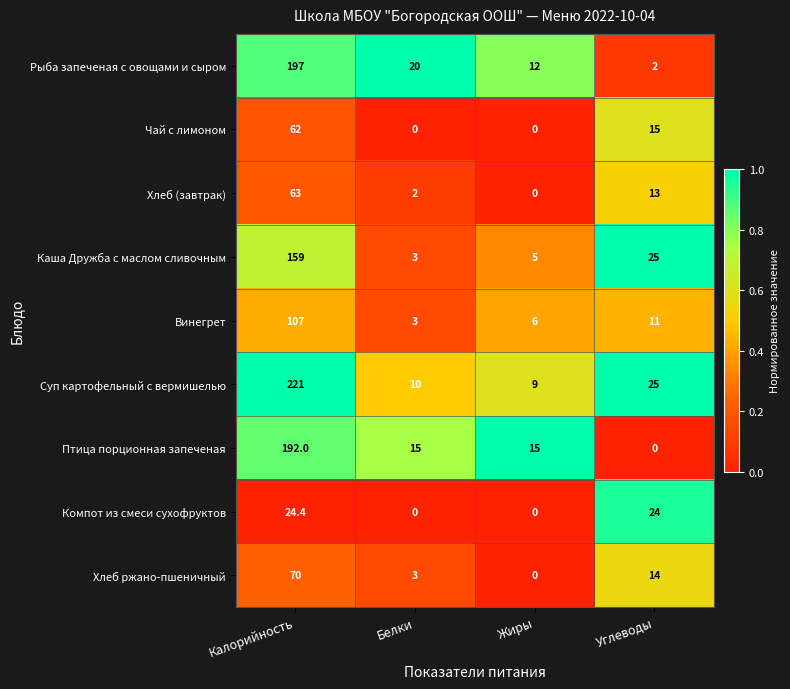

What is the difference between the Хлеб ржано-пшеничный values at Жиры and Углеводы?

14.0